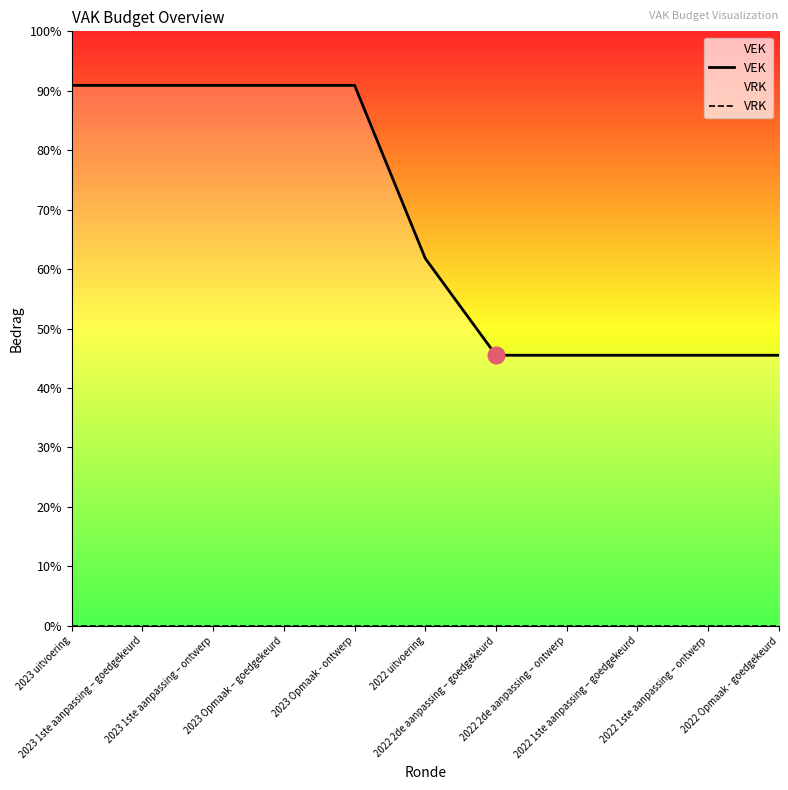

Between 2022 2de aanpassing – ontwerp and 2023 1ste aanpassing – ontwerp, which is larger?

2023 1ste aanpassing – ontwerp